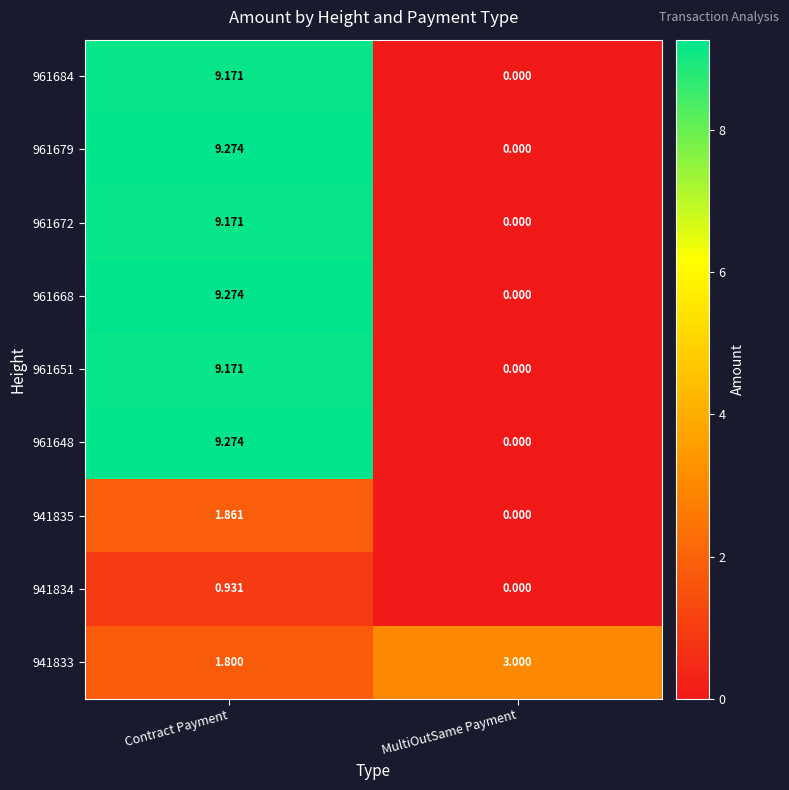

How many values in the 961684 series are below 9?

1